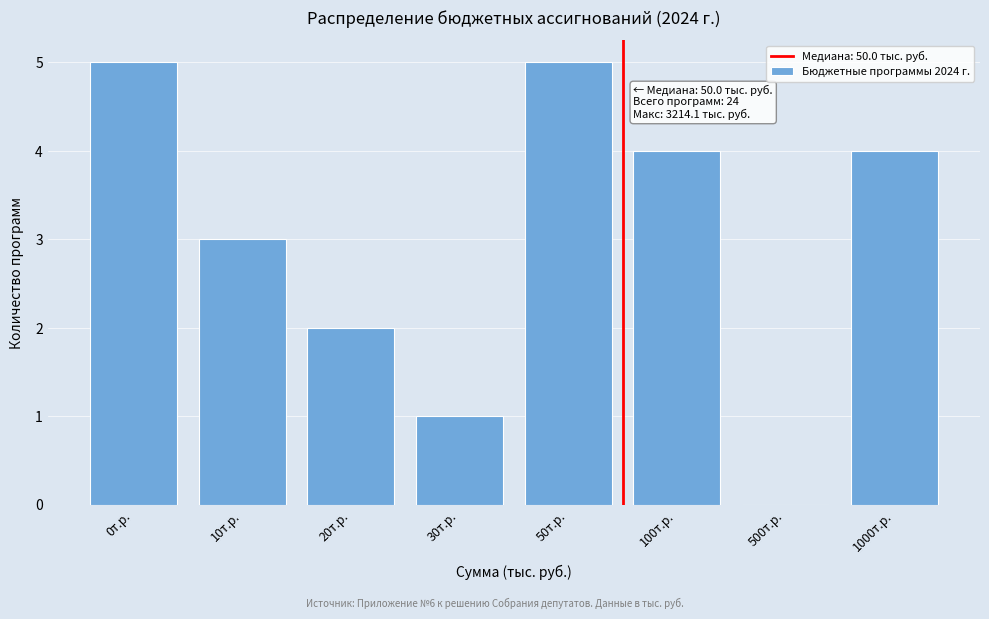

Reading left to right, transcribe all the data shown in this chart.

0т.р.=5	10т.р.=3	20т.р.=2	30т.р.=1	50т.р.=5	100т.р.=4	500т.р.=0	1000т.р.=4